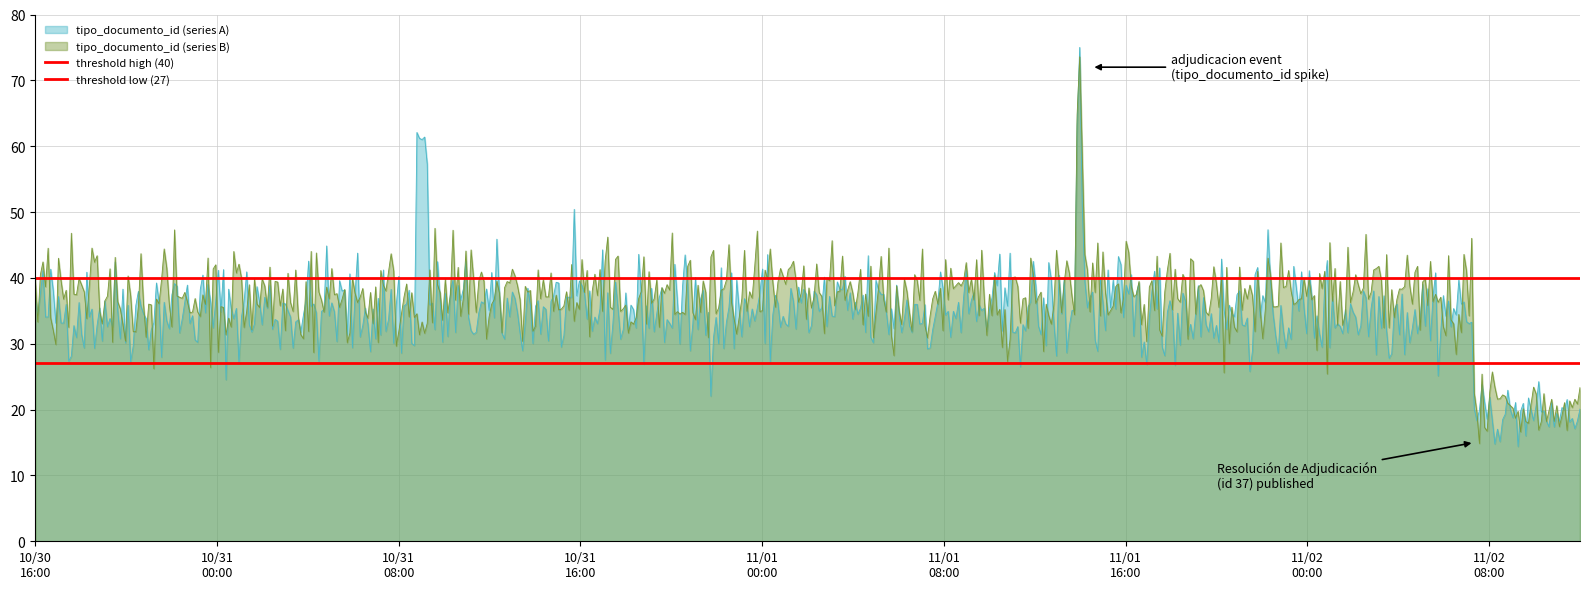

What is the maximum value for tipo_documento_id (series B)?

73.6